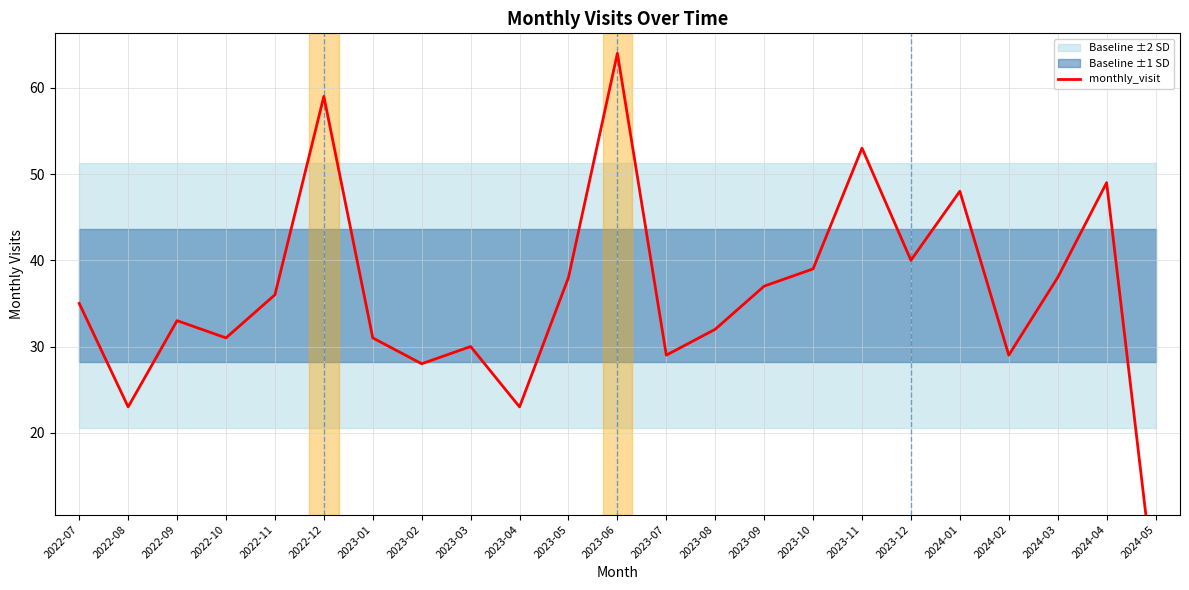

What is the maximum value shown in the chart?

64